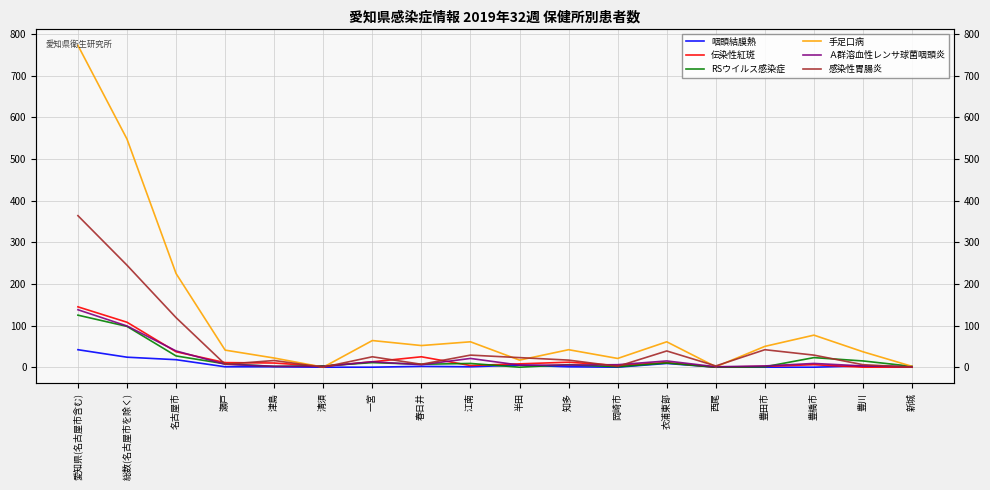

True or false: Ａ群溶血性レンサ球菌咽頭炎 has a value of 7 at 瀬戸.

True